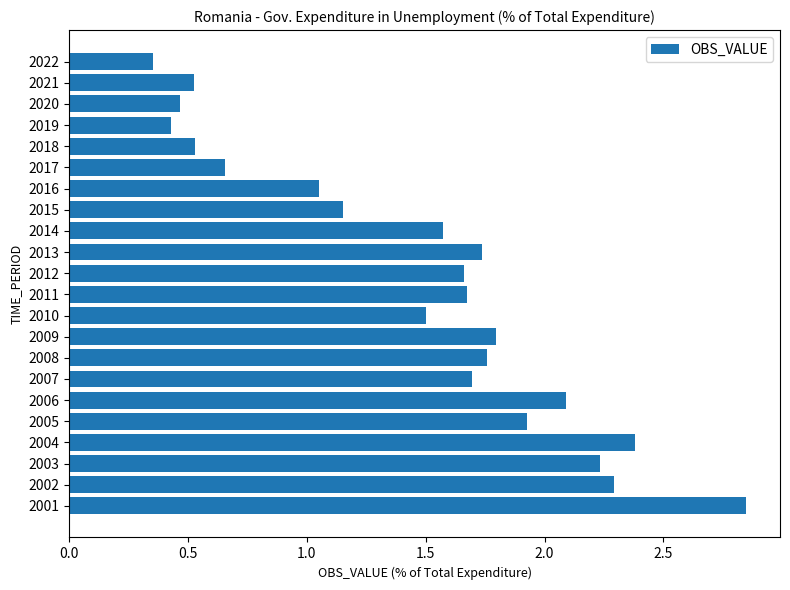

How many categories are shown in the chart?

22